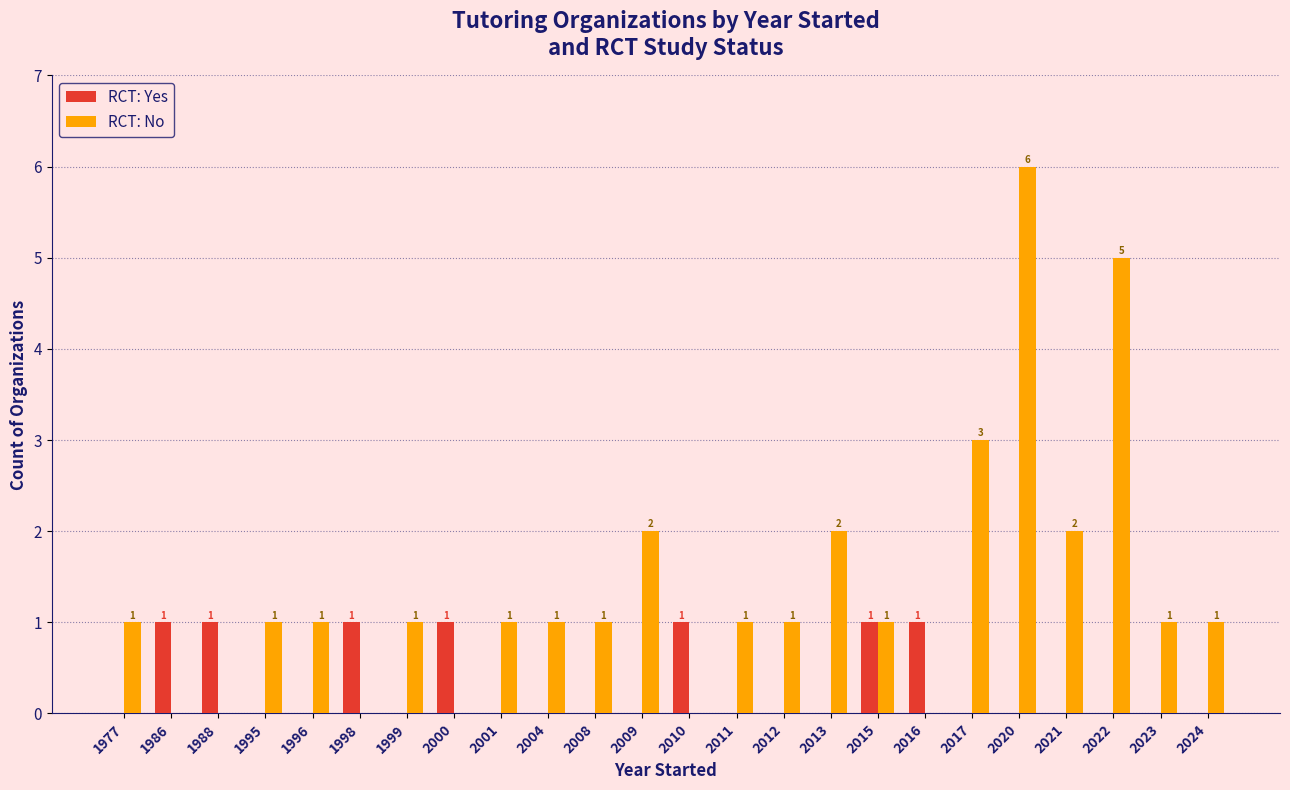

Is it true that RCT: No equals 3 at 2017?

True